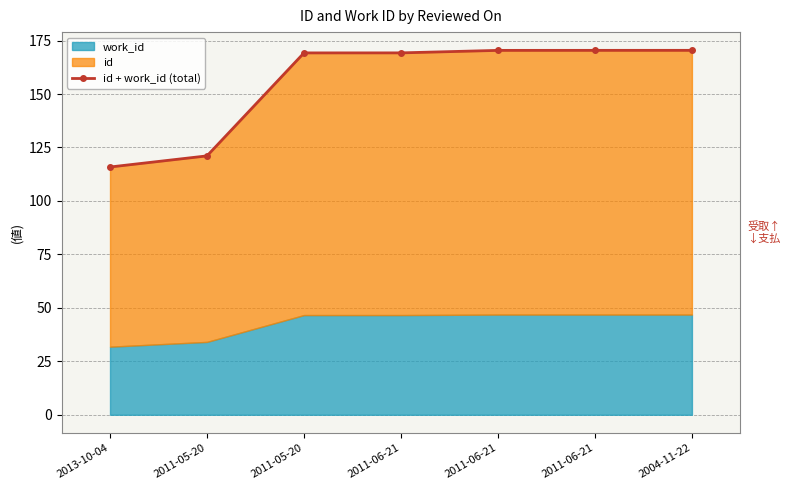

Approximately how many times larger is the value at 2004-11-22 compared to 2011-05-20?

1.0